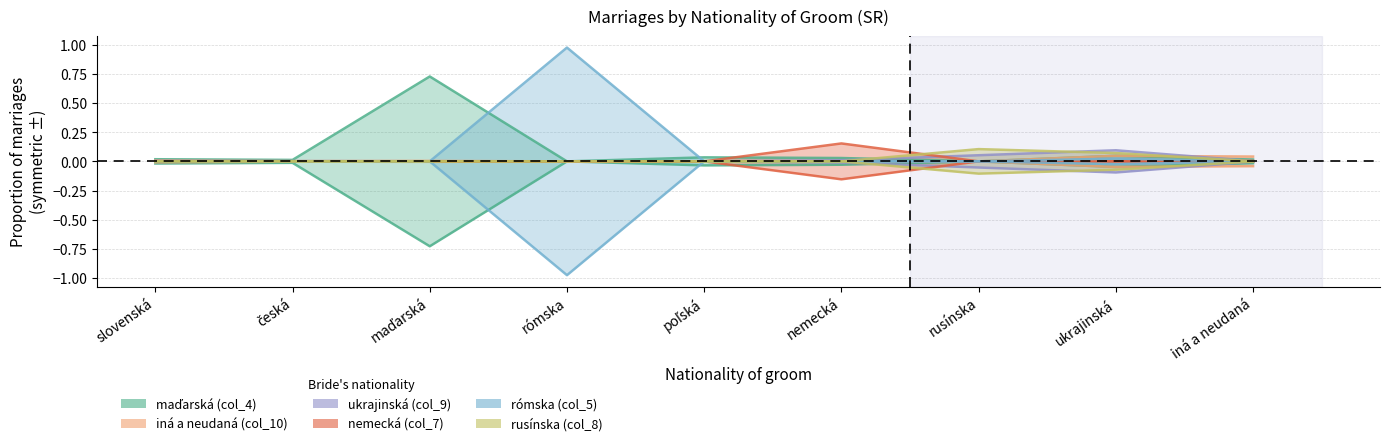

Reading left to right, list all the values displayed in this chart.

maďarská (col_4): slovenská=0.0	česká=0.0	maďarská=0.7	rómska=0.0	poľská=0.0	nemecká=0.0	rusínska=0.0	ukrajinská=0.0	iná a neudaná=0.0
iná a neudaná (col_10): slovenská=0.0	česká=0.0	maďarská=0.0	rómska=0.0	poľská=0.0	nemecká=0.0	rusínska=0.0	ukrajinská=0.0	iná a neudaná=0.0
ukrajinská (col_9): slovenská=0.0	česká=0.0	maďarská=0.0	rómska=0.0	poľská=0.0	nemecká=0.0	rusínska=0.1	ukrajinská=0.1	iná a neudaná=0.0
nemecká (col_7): slovenská=0.0	česká=0.0	maďarská=0.0	rómska=0.0	poľská=0.0	nemecká=0.2	rusínska=0.0	ukrajinská=0.0	iná a neudaná=0.0
rómska (col_5): slovenská=0.0	česká=0.0	maďarská=0.0	rómska=1.0	poľská=0.0	nemecká=0.0	rusínska=0.0	ukrajinská=0.0	iná a neudaná=0.0
rusínska (col_8): slovenská=0.0	česká=0.0	maďarská=0.0	rómska=0.0	poľská=0.0	nemecká=0.0	rusínska=0.1	ukrajinská=0.1	iná a neudaná=0.0